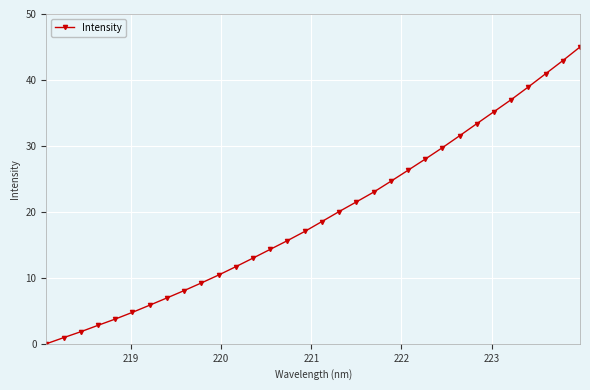

What is the value of the 24th point from the left?

29.7